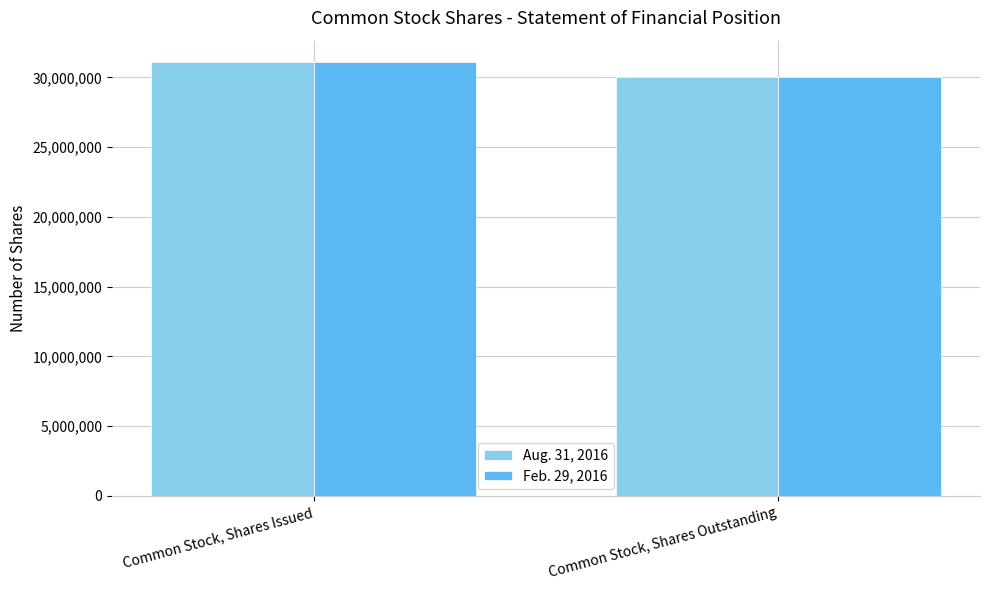

At which label is Feb. 29, 2016 closest to 30555806?

Common Stock, Shares Outstanding